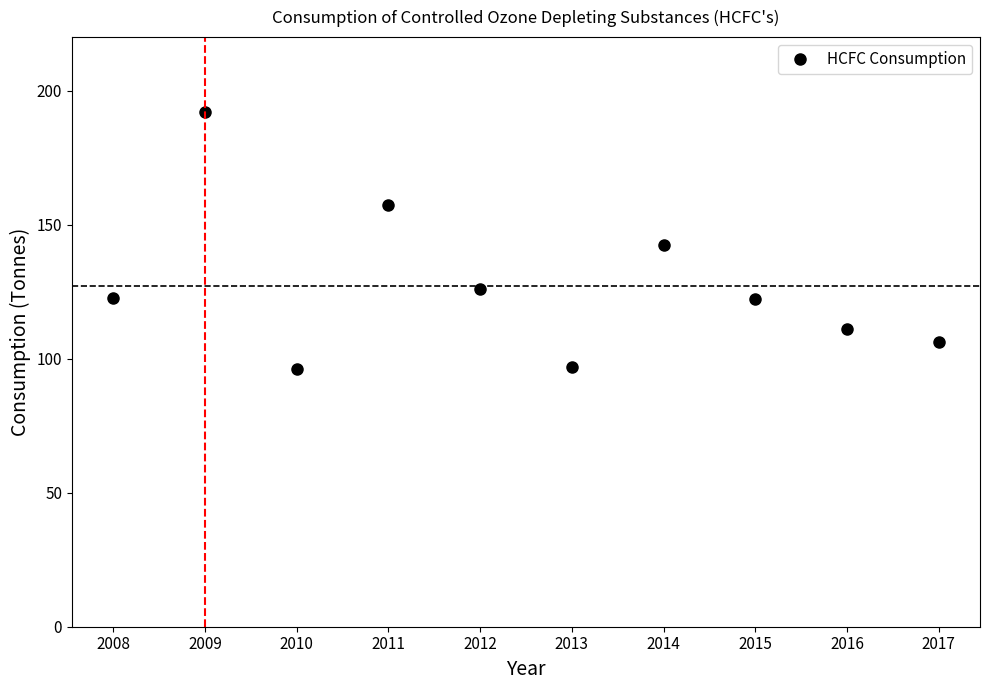

Does the chart have visible grid lines?

No